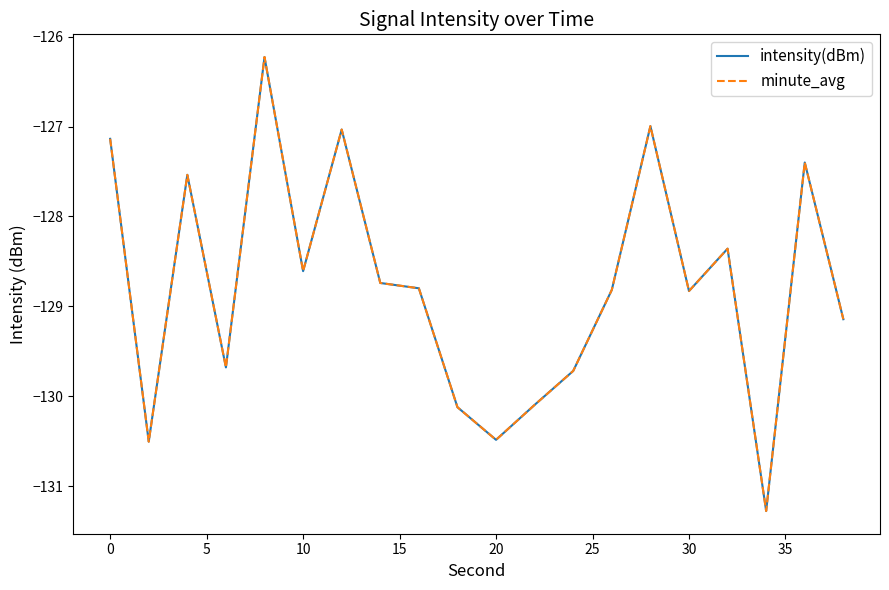

Reading left to right, extract all data points from this chart.

intensity(dBm): -127.1	-130.5	-127.5	-129.7	-126.2	-128.6	-127.0	-128.7	-128.8	-130.1	-130.5	-130.1	-129.7	-128.8	-127.0	-128.8	-128.4	-131.3	-127.4	-129.1
minute_avg: -127.1	-130.5	-127.5	-129.7	-126.2	-128.6	-127.0	-128.7	-128.8	-130.1	-130.5	-130.1	-129.7	-128.8	-127.0	-128.8	-128.4	-131.3	-127.4	-129.1